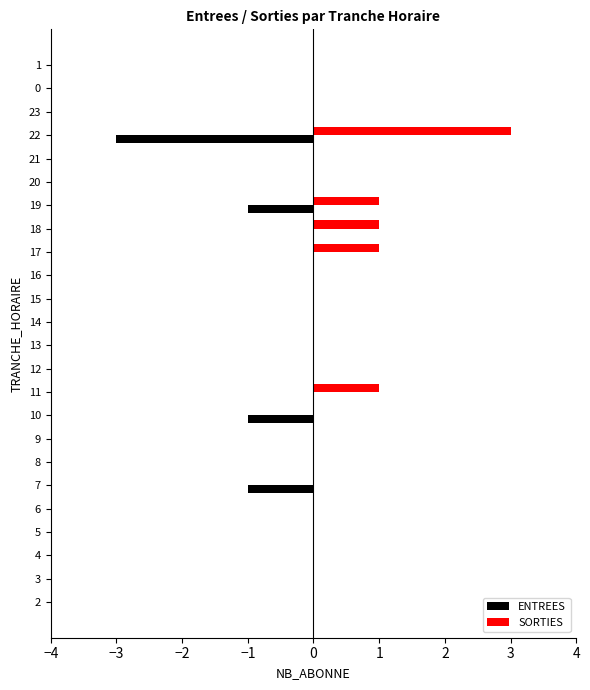

What is the sum of all ENTREES values?

-6